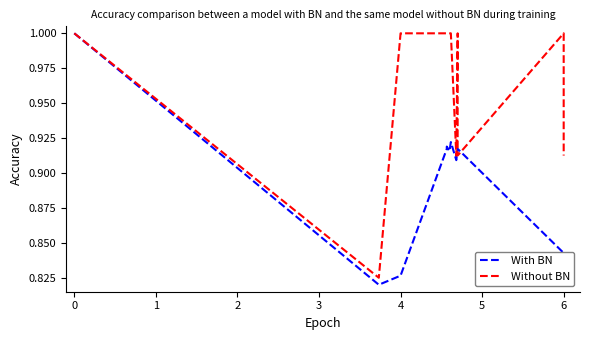

True or false: Ano has a value of 1.0 at 4.

True